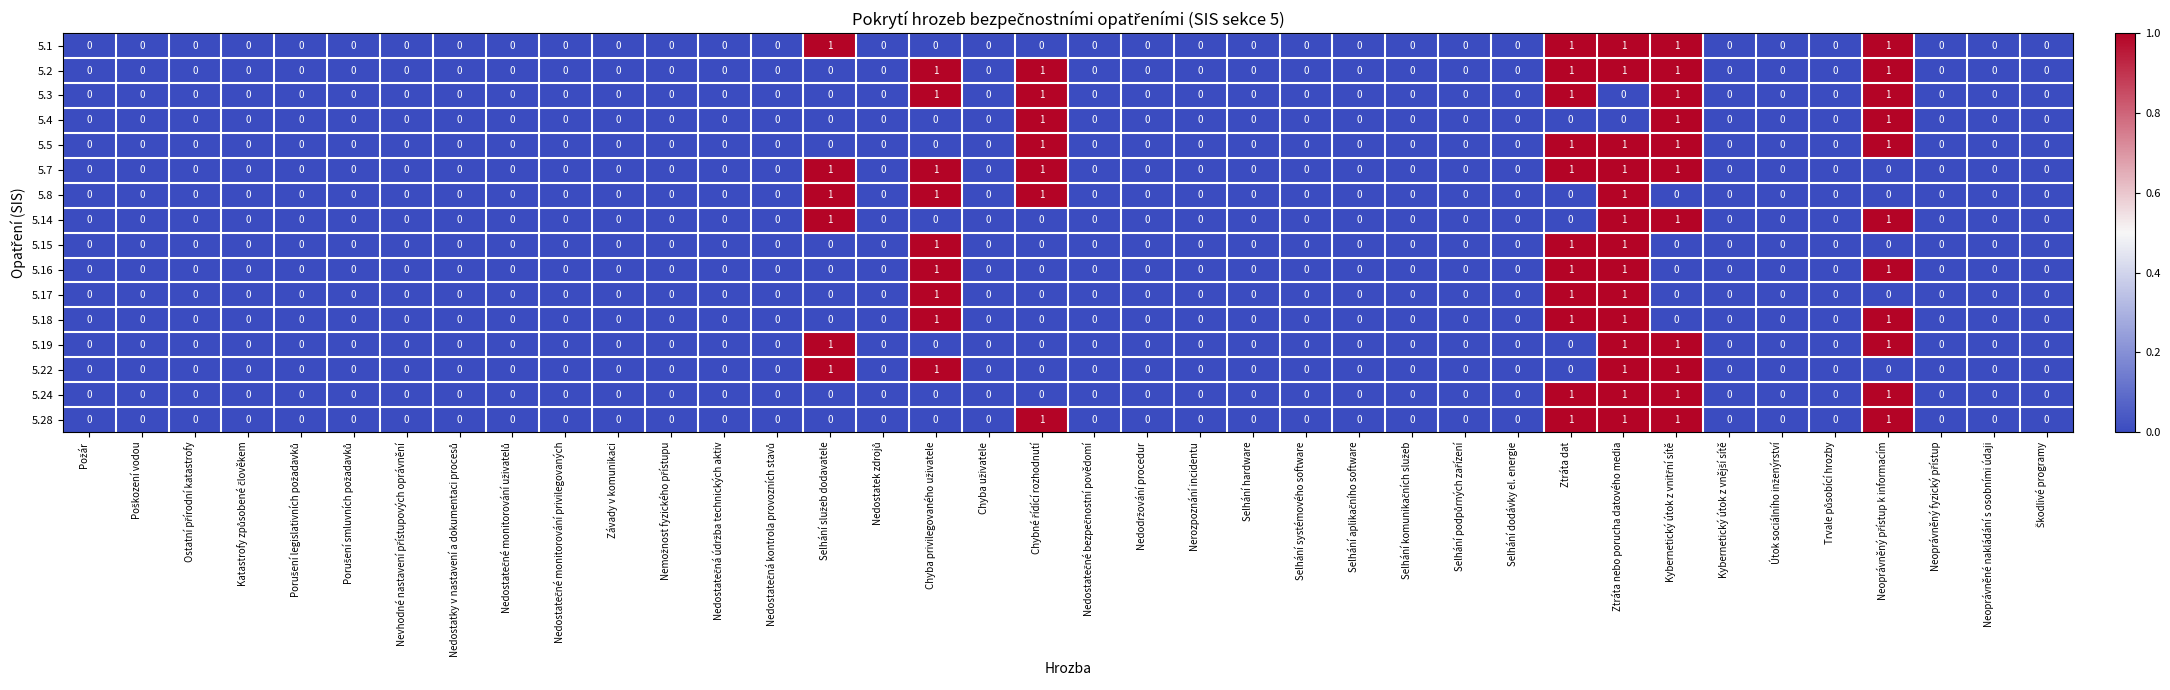

The value of 5.1 at Ztráta nebo porucha datového media is 1. True or false?

True